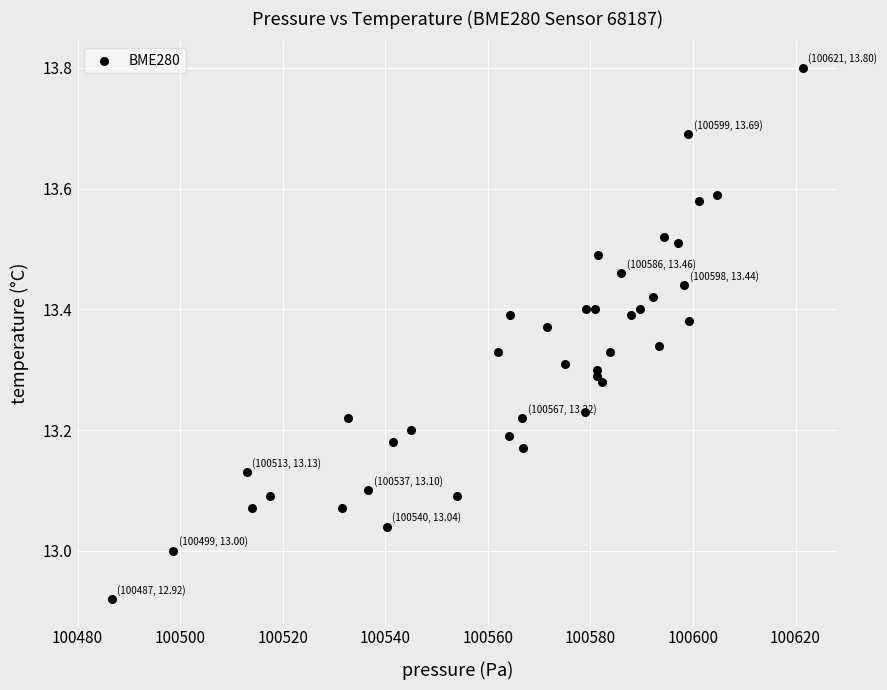

What is the range of X values (max minus min)?

134.7